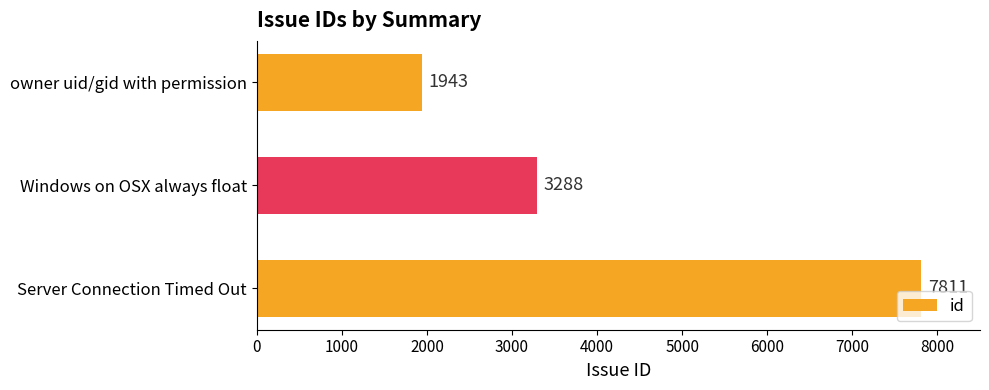

True or false: the data shows 3288 at Windows on OSX always float.

True